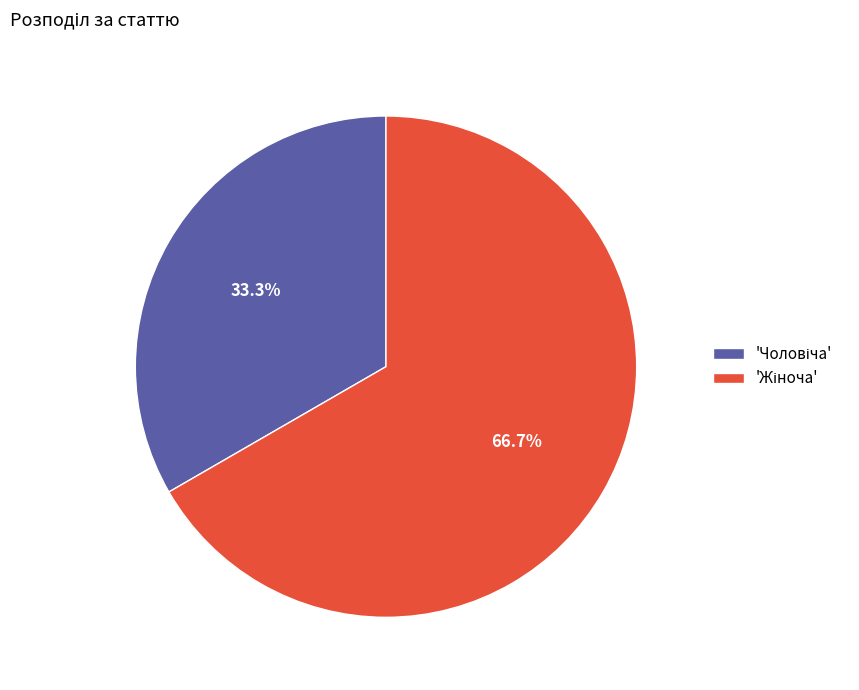

Is there any slice that represents more than half of the pie?

Yes